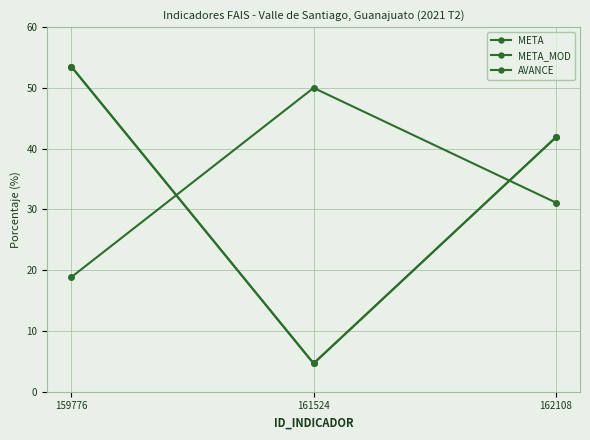

Between 161524 and 162108, which series saw the biggest shift?

META